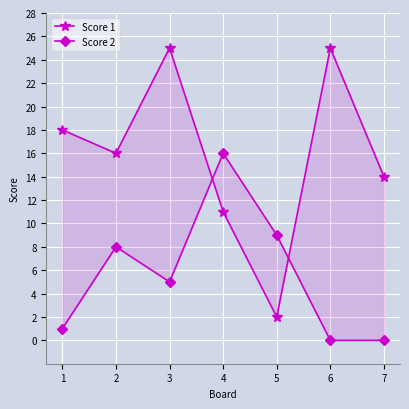

At how many categories does at least one series exceed 10?

6